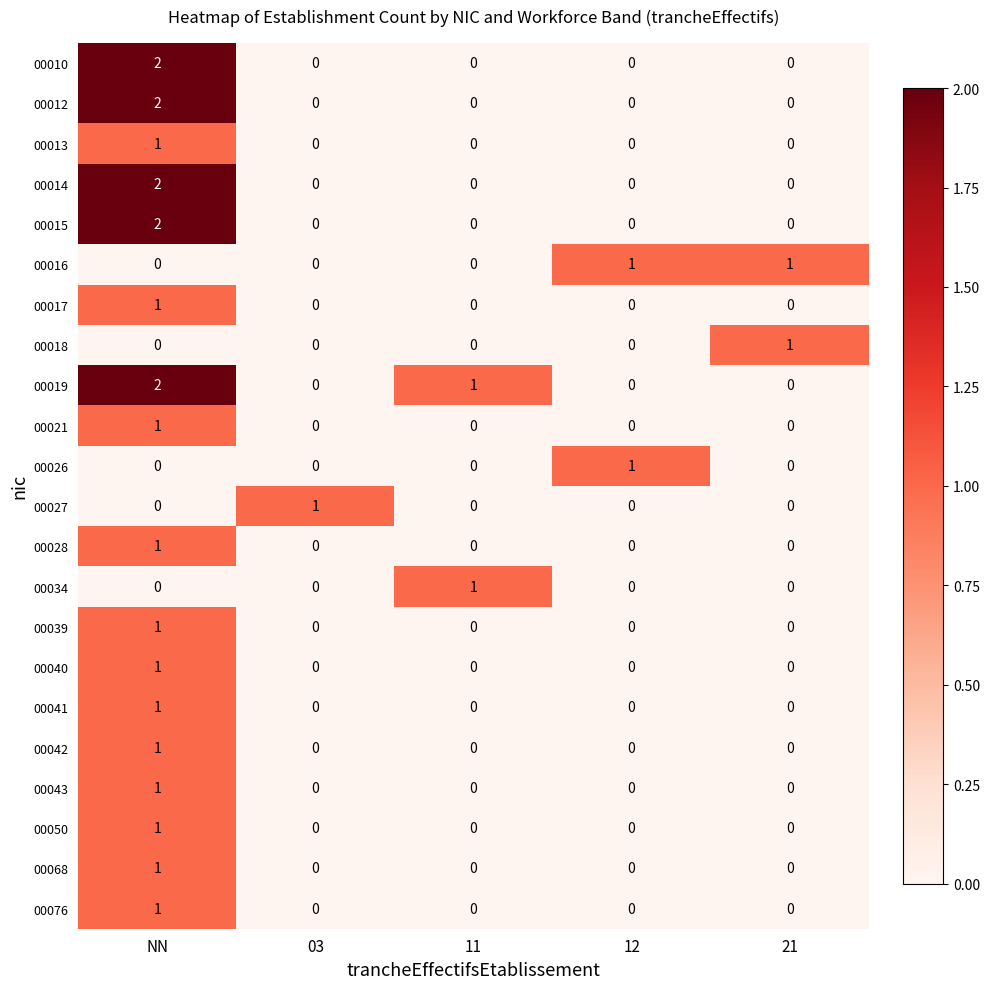

Which series has the largest total across all categories?

00019